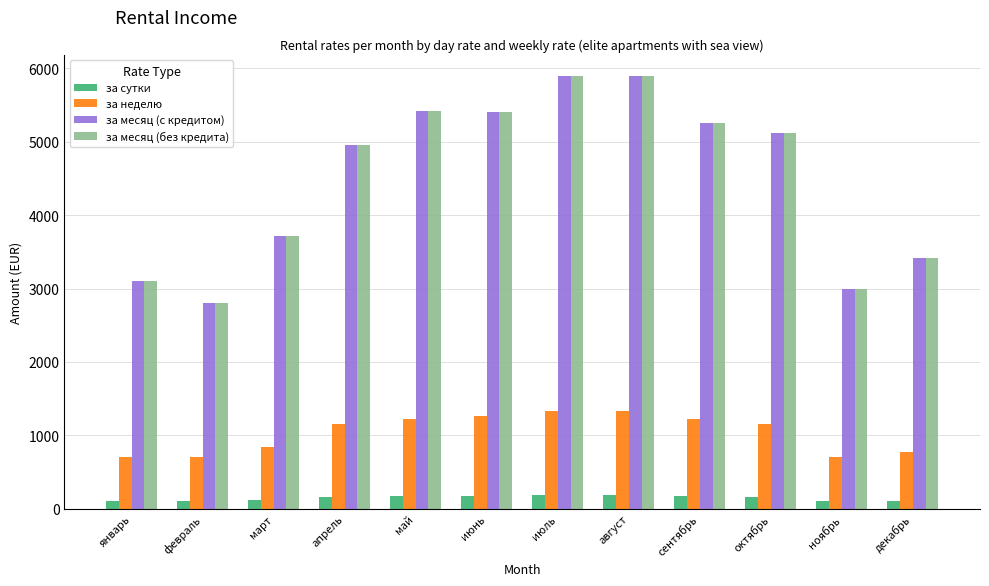

What are all the series names shown in the legend?

за сутки, за неделю, за месяц (с кредитом), за месяц (без кредита)